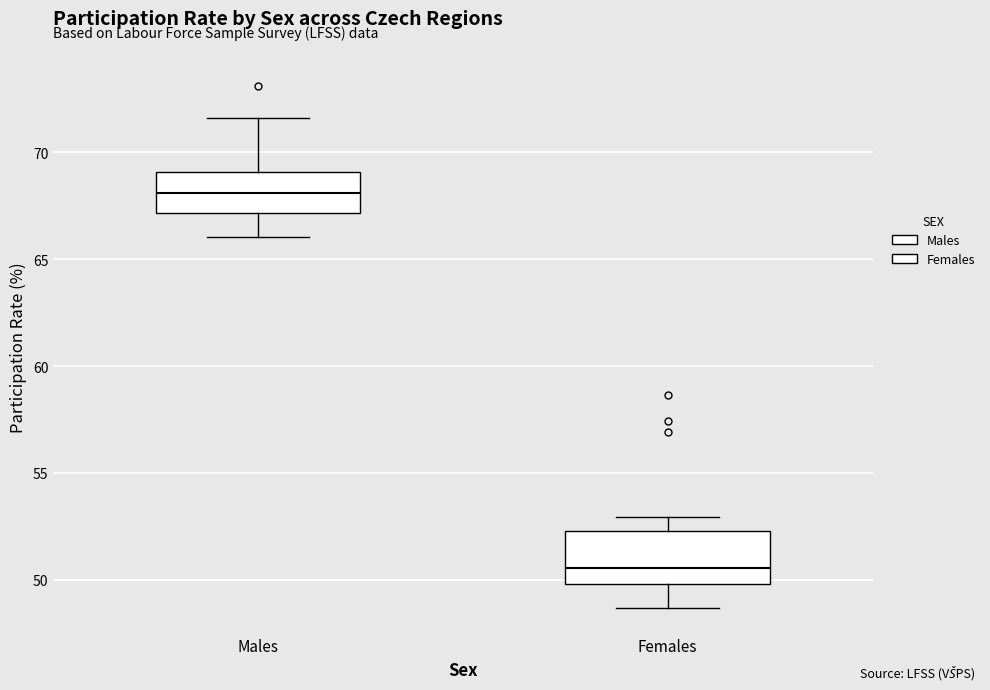

Which box is the tallest, from its lower edge to its upper edge?

Females